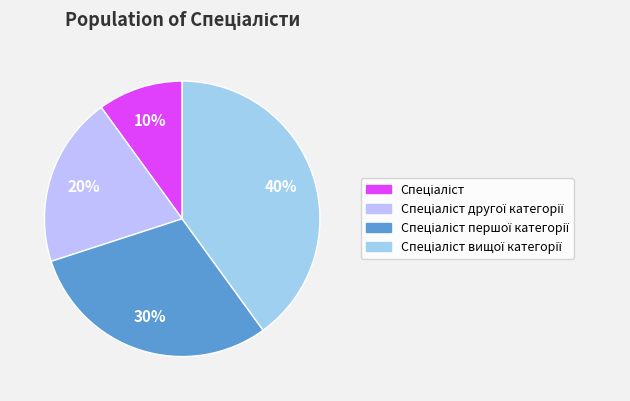

Which category has the smallest portion of the pie?

Спеціаліст